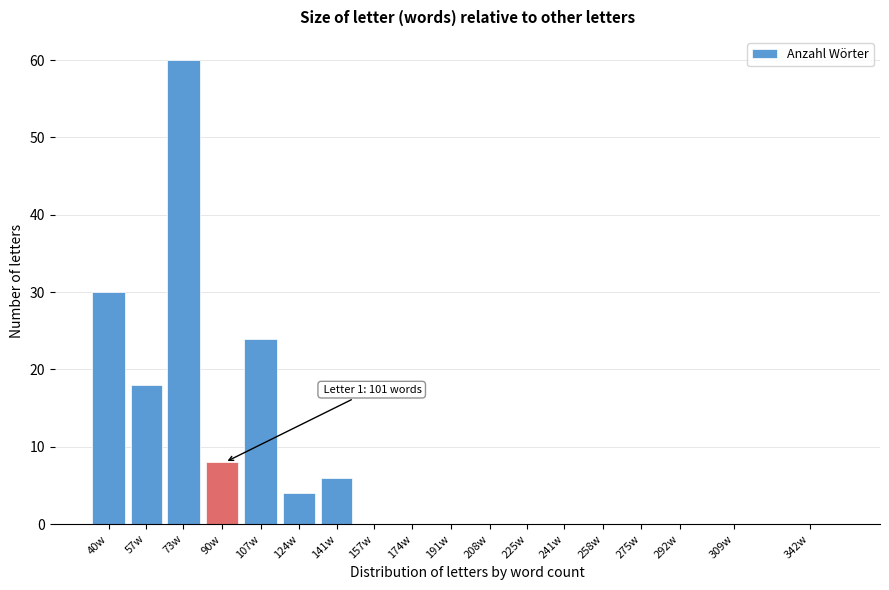

Reading left to right, transcribe all the data shown in this chart.

40w=30	57w=18	73w=60	90w=8	107w=24	124w=4	141w=6	157w=0	174w=0	191w=0	208w=0	225w=0	241w=0	258w=0	275w=0	292w=0	309w=0	342w=0